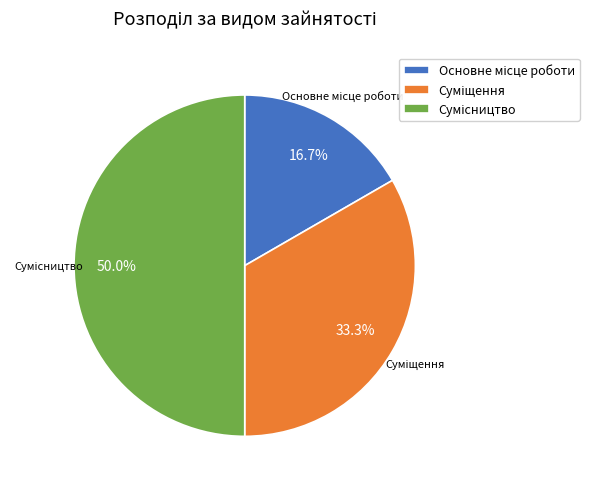

Which category has the smallest portion of the pie?

Основне місце роботи